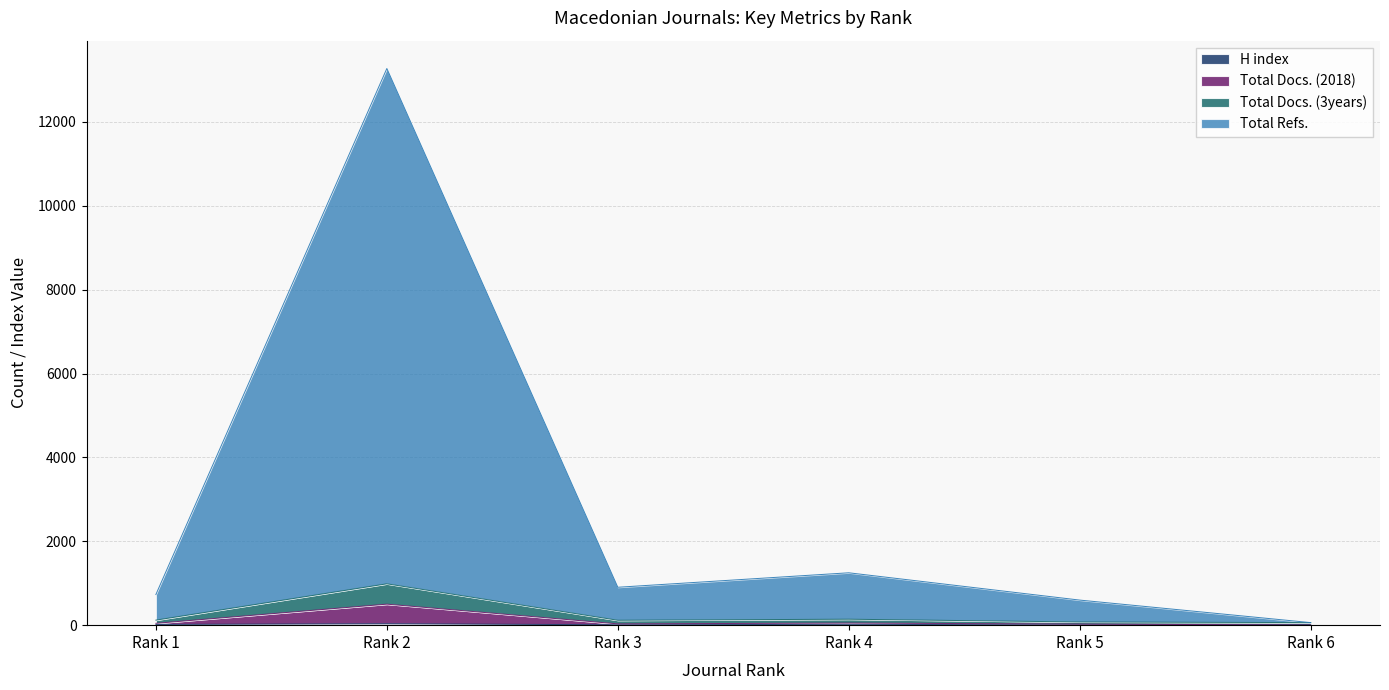

True or false: Total Refs. and H index intersect in this chart.

False